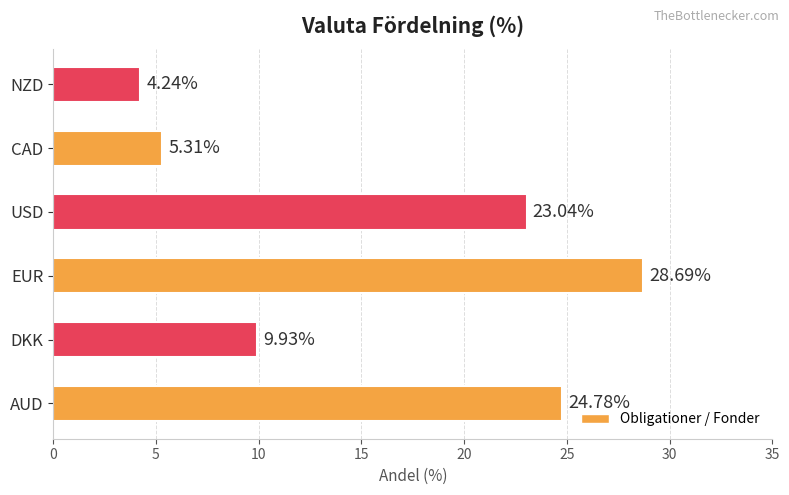

Which has a higher value, CAD or EUR?

EUR